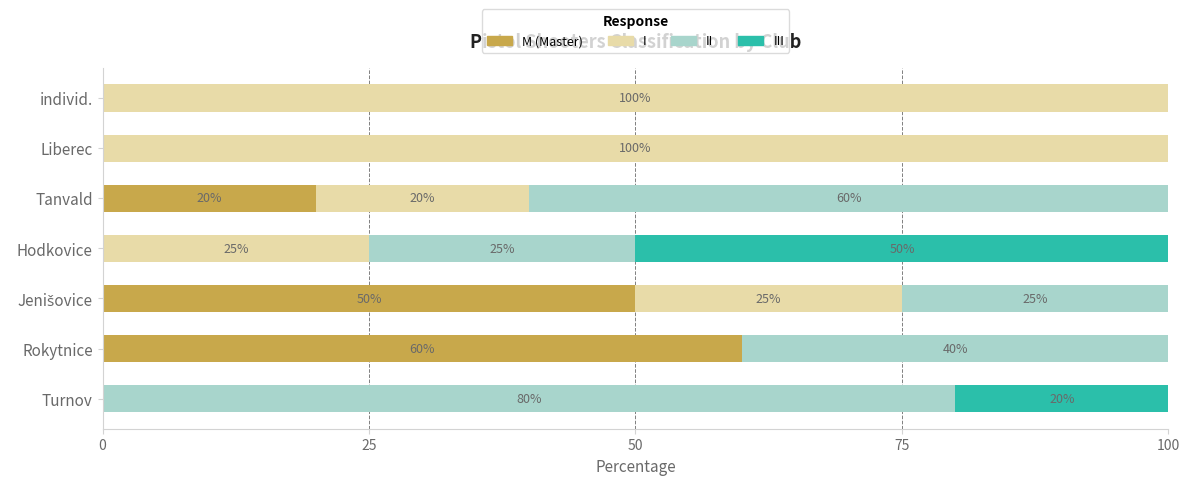

What is the sum of the M (Master) values at Rokytnice and Turnov?

60